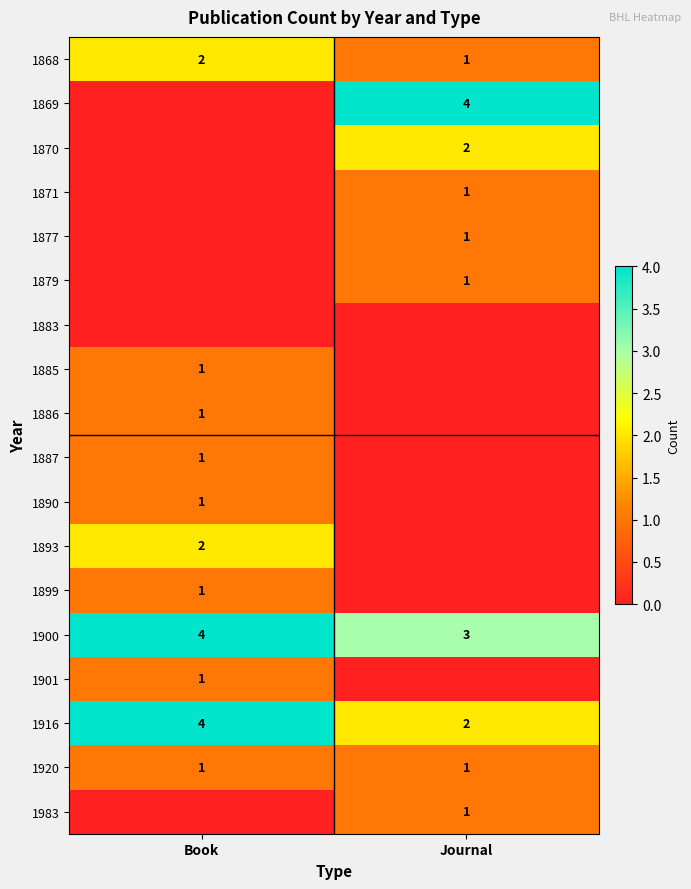

What is the highest value of the 1916 series?

4